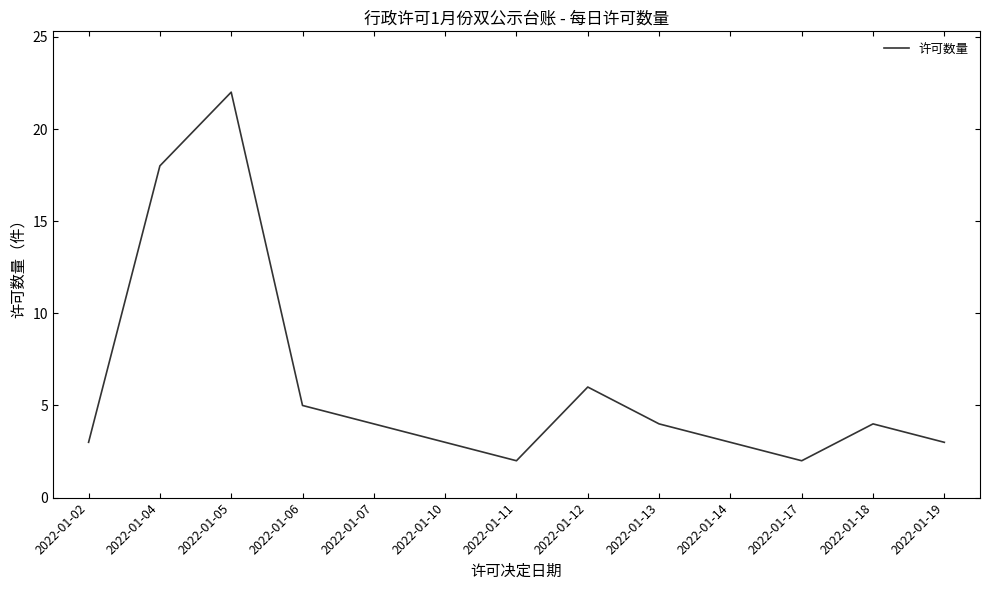

The value at 2022-01-05 is 22. True or false?

True